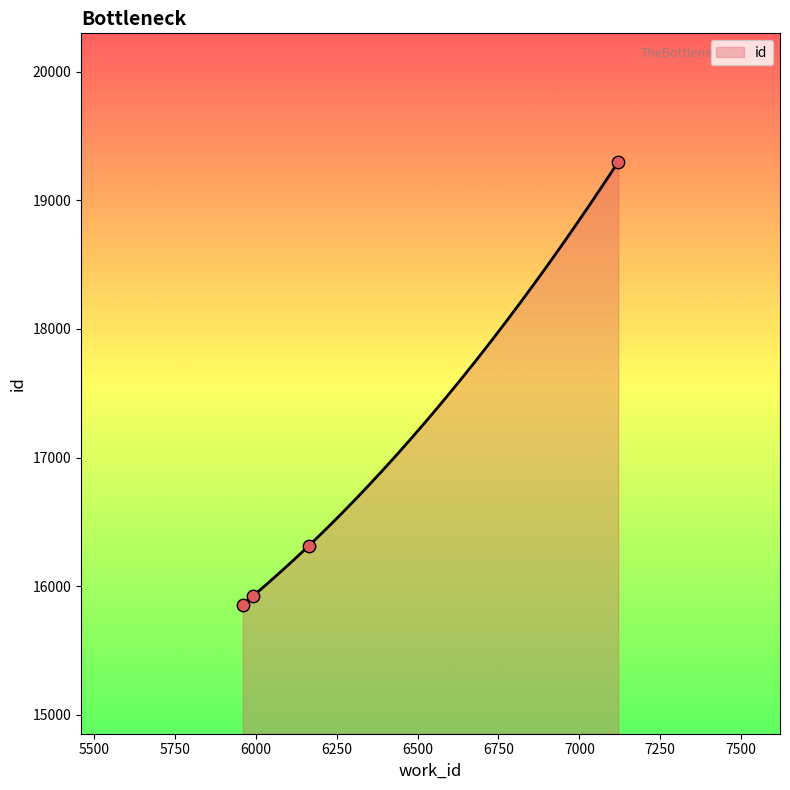

What is the change in value from 5990 to 6163?

+386